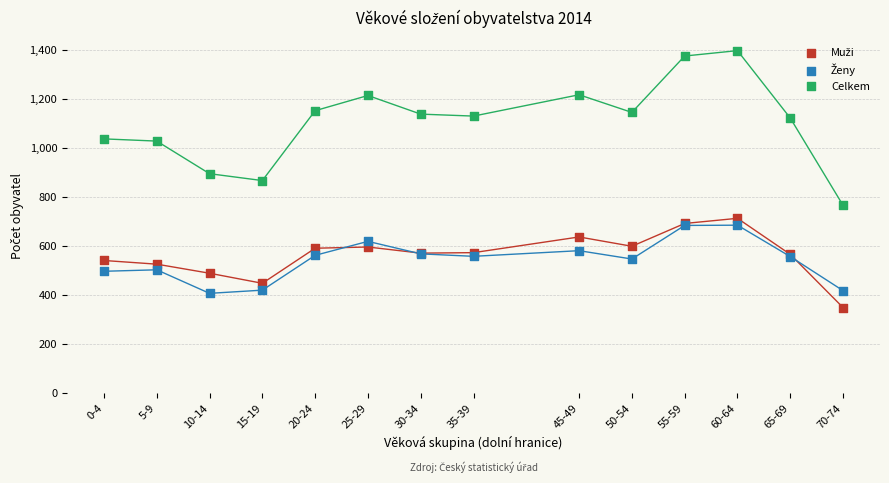

Which series has the widest spread of Y values?

Celkem